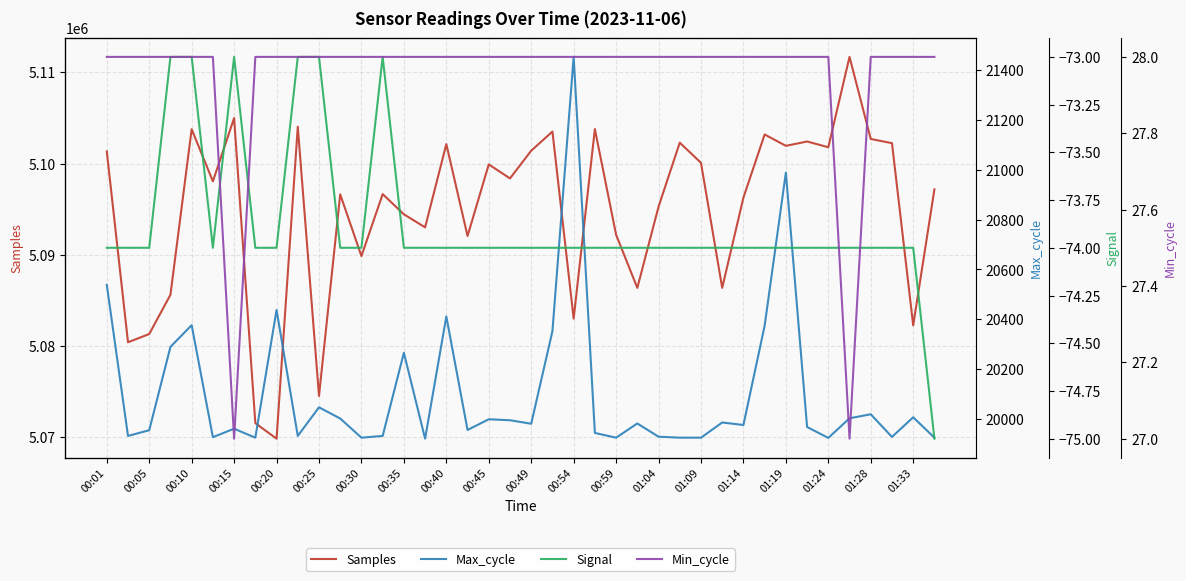

True or false: Signal and Samples intersect in this chart.

False